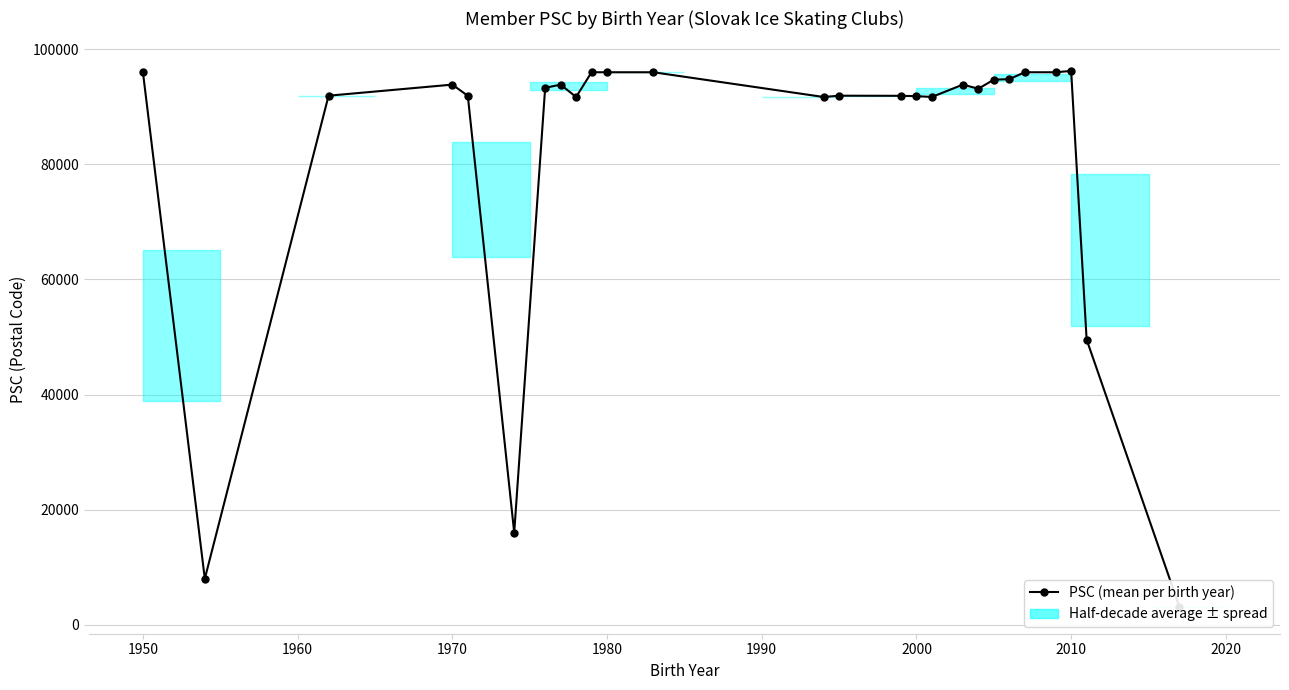

How many categories are shown in the chart?

26